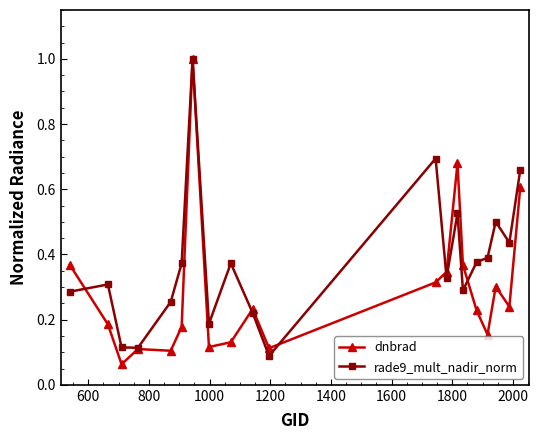

True or false: dnbrad has more than 2 points higher than both neighbors.

True